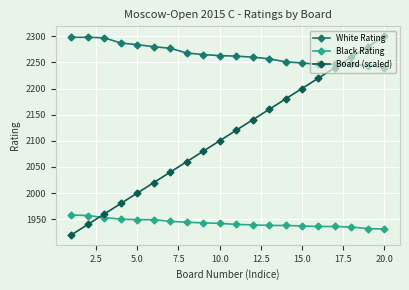

Which series has the largest range (max minus min)?

Board (scaled)